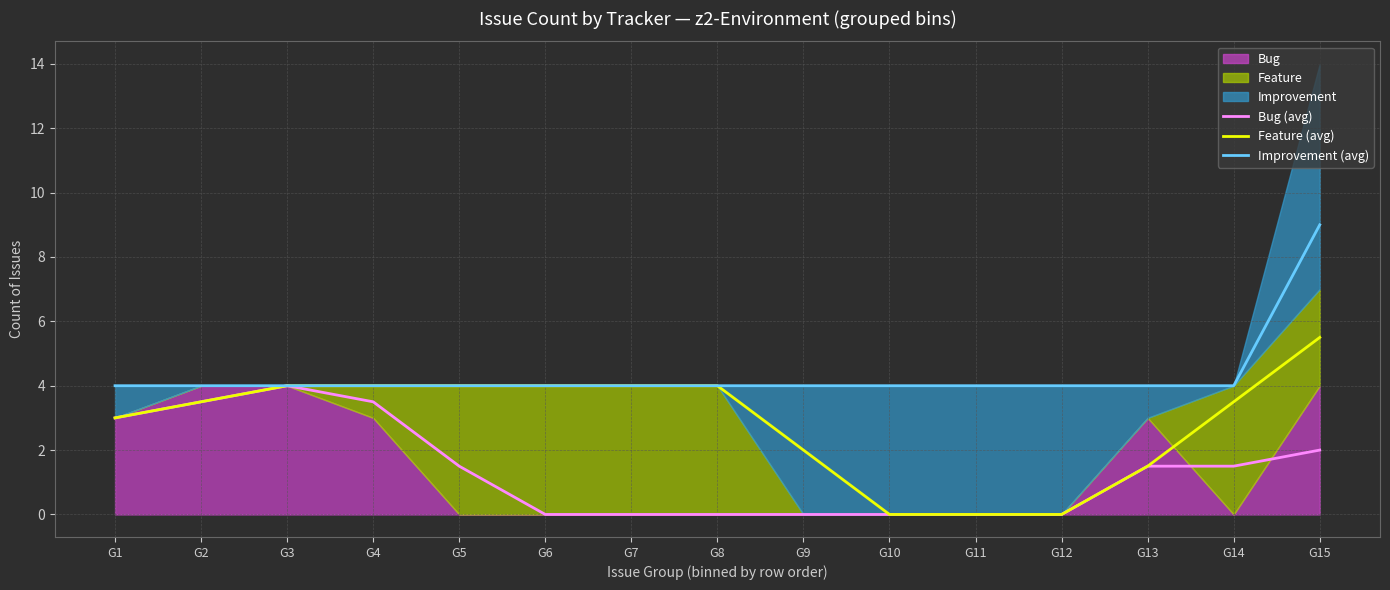

What is the approximate value of Bug (avg) at G14?

1.5